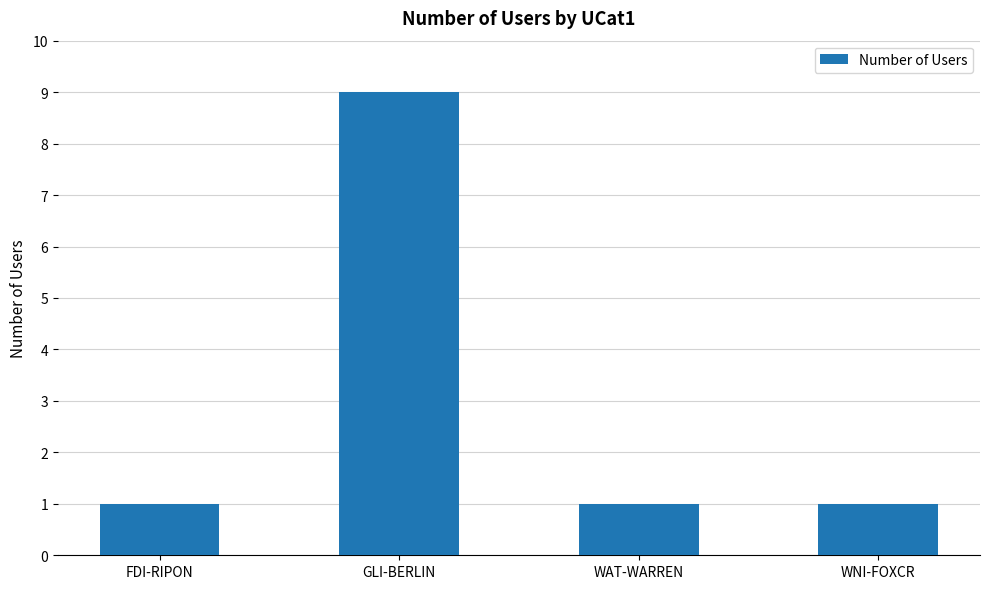

What is the label of the 3rd bar from the right?

GLI-BERLIN